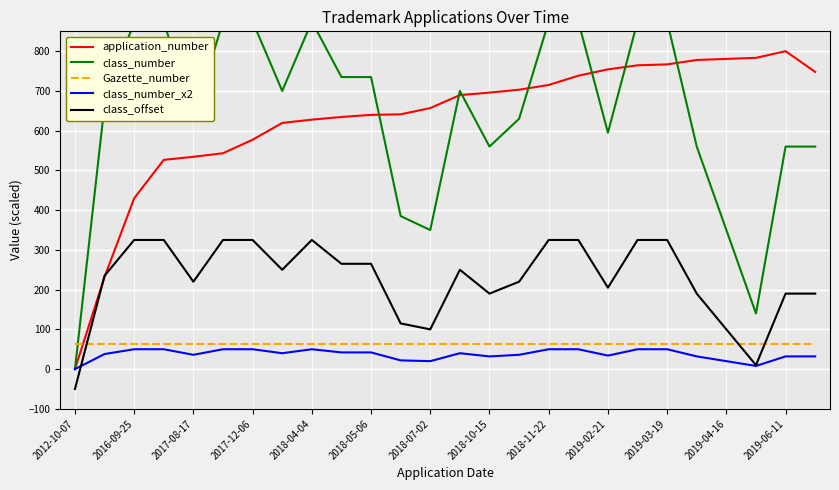

What is the approximate value of Gazette_number at 2019-06-11?

62.0